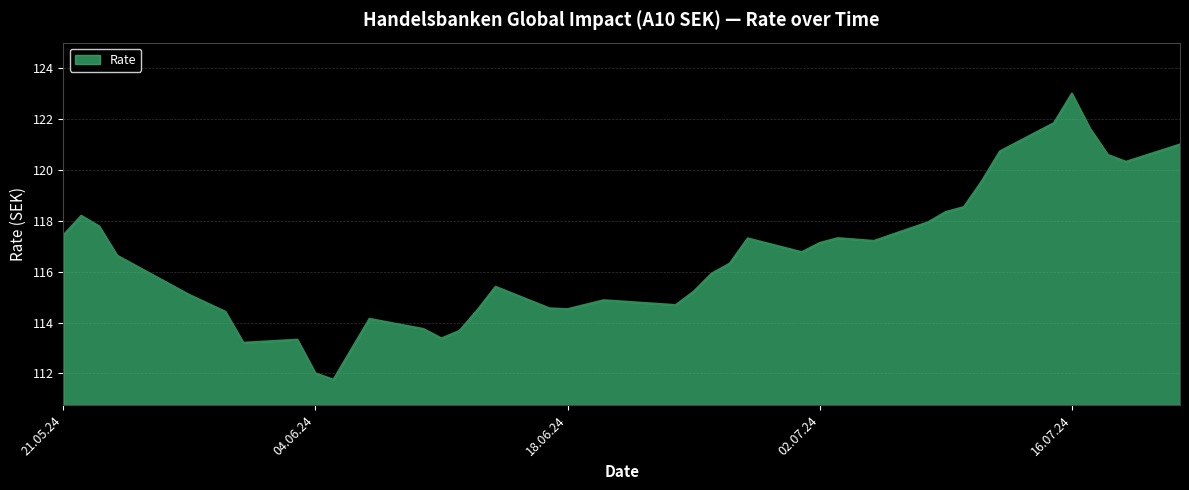

What is the minimum value shown in the chart?

111.8